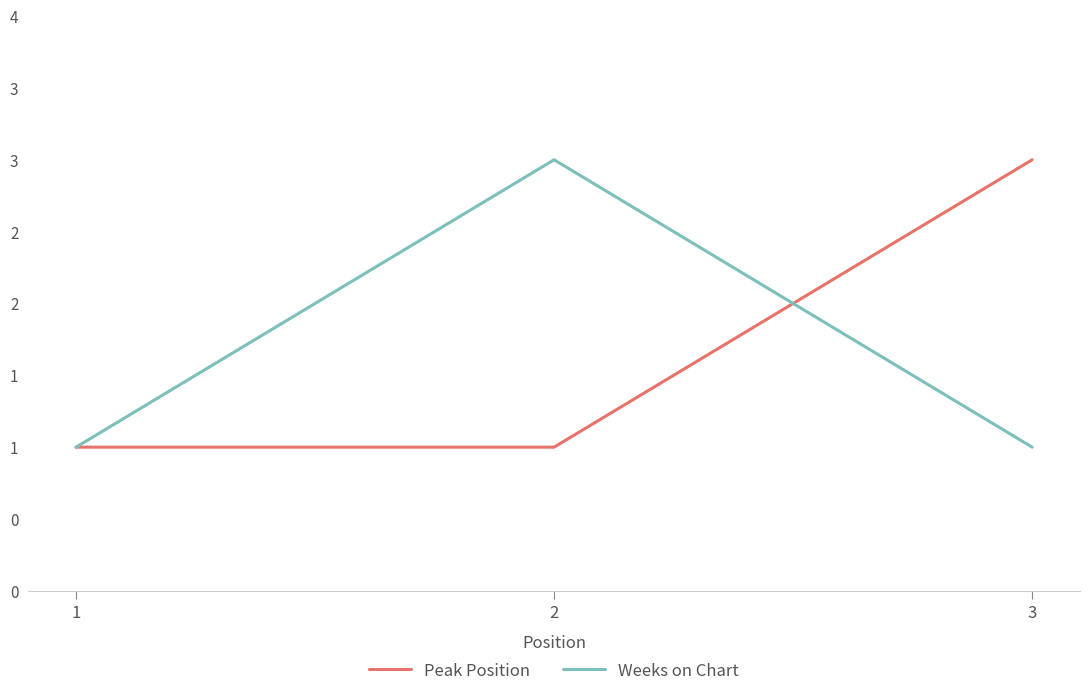

Reading left to right, list all the values displayed in this chart.

Peak Position: 1	1	3
Weeks on Chart: 1	3	1